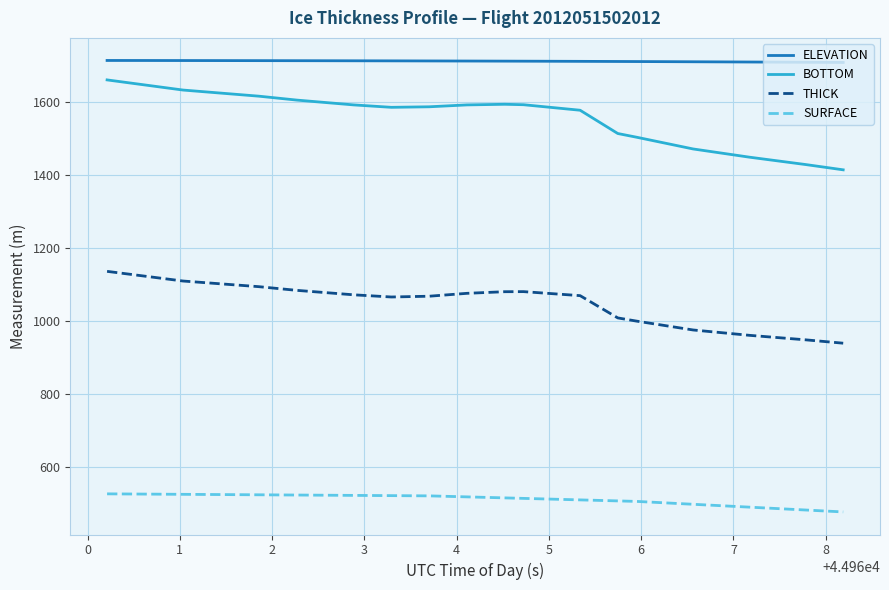

True or false: THICK and SURFACE cross at least once.

False